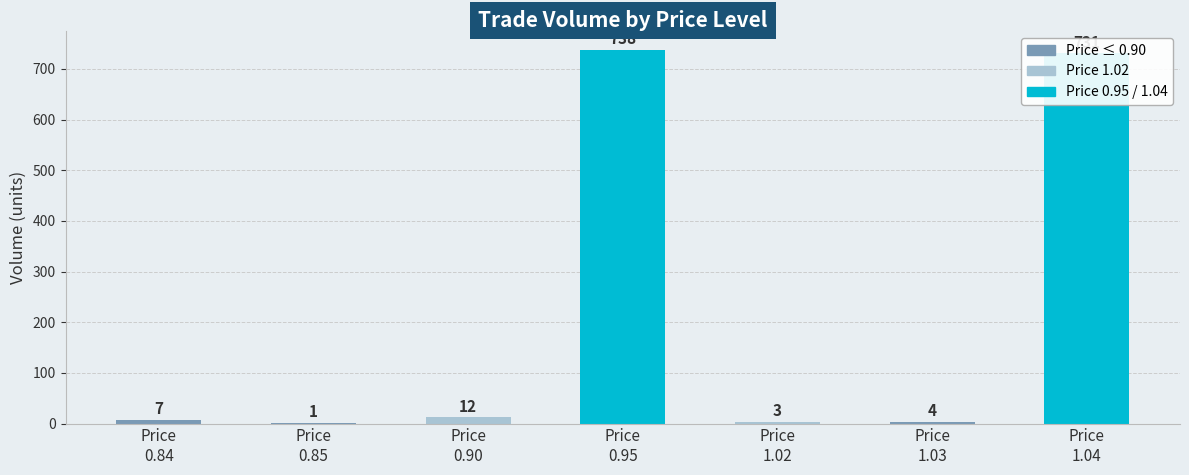

What is the greatest value displayed?

738